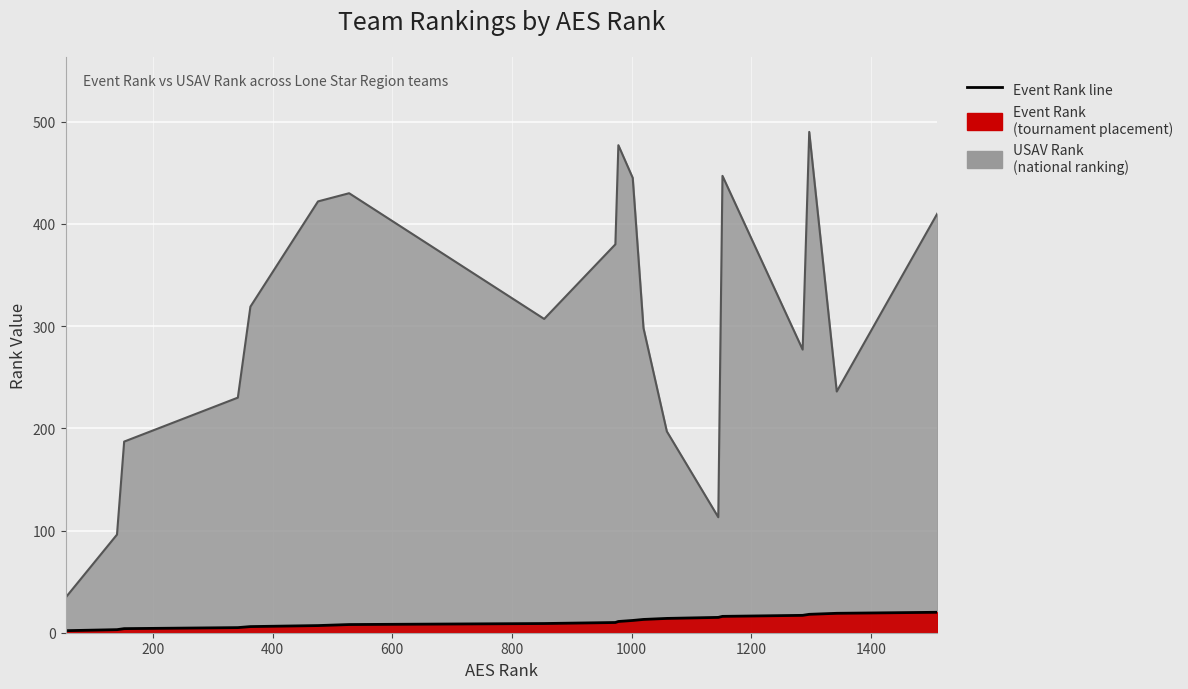

True or false: usav_rank and event_rank intersect in this chart.

False